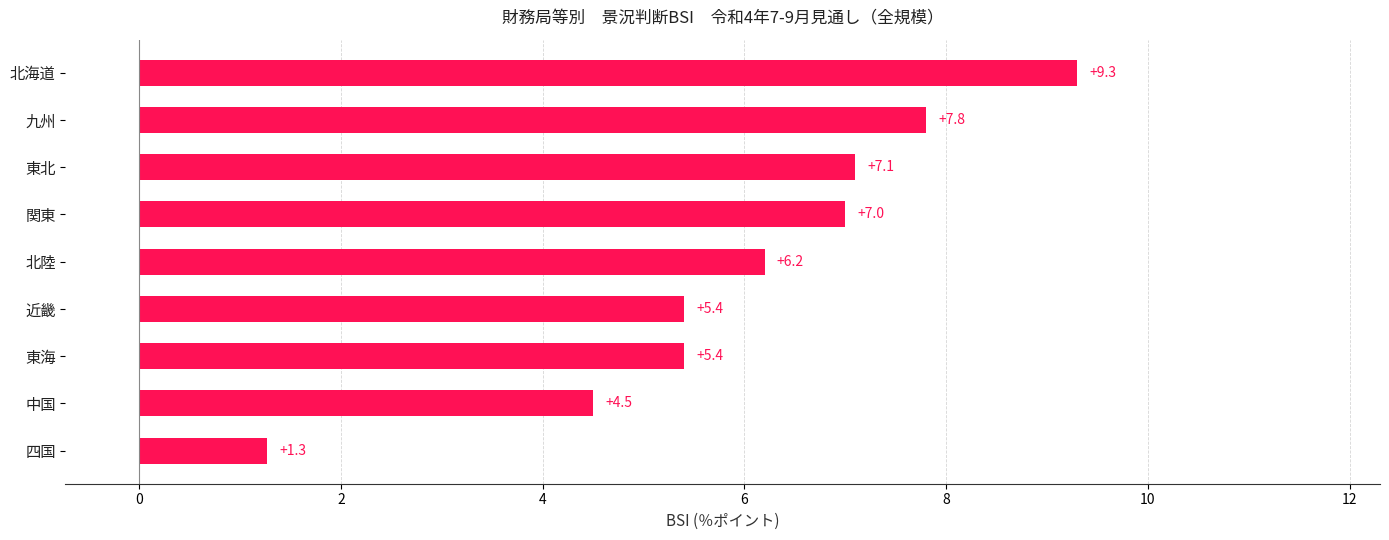

How many bars are there in total?

9